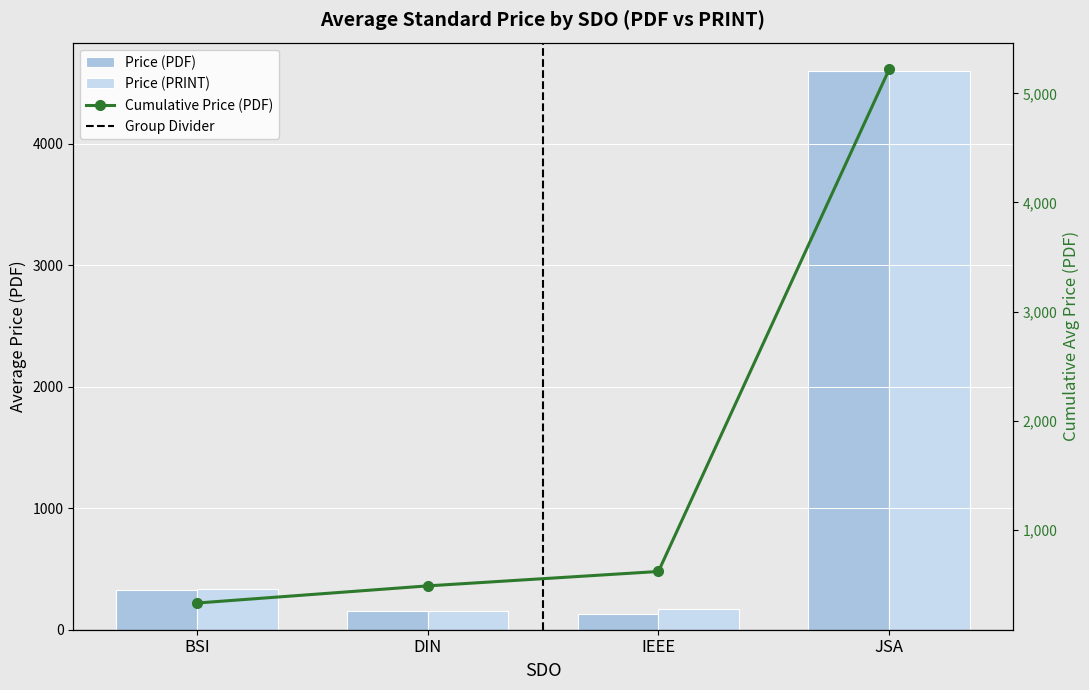

What is the difference between the highest and lowest values at IEEE?

487.7